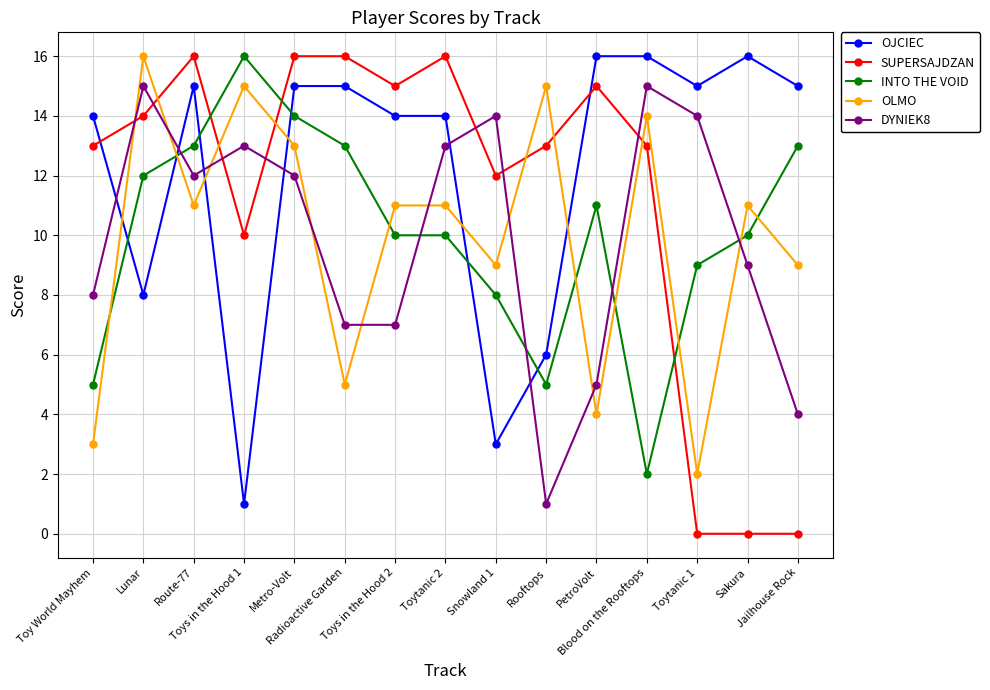

What is the average value of the DYNIEK8 series?

10